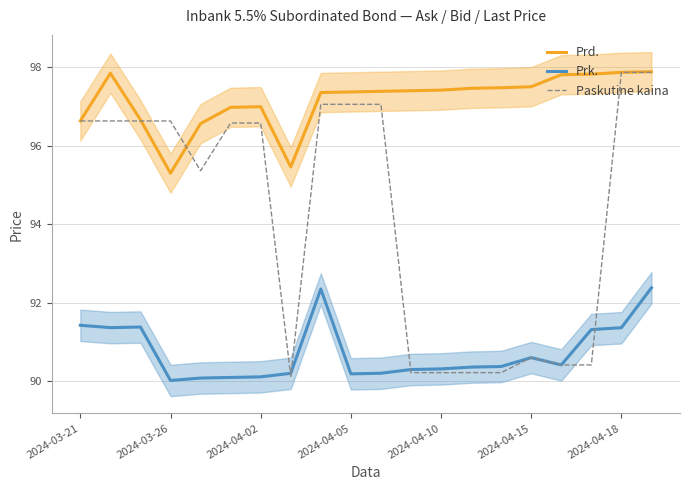

What value does the Prk. series have at 8?

92.4